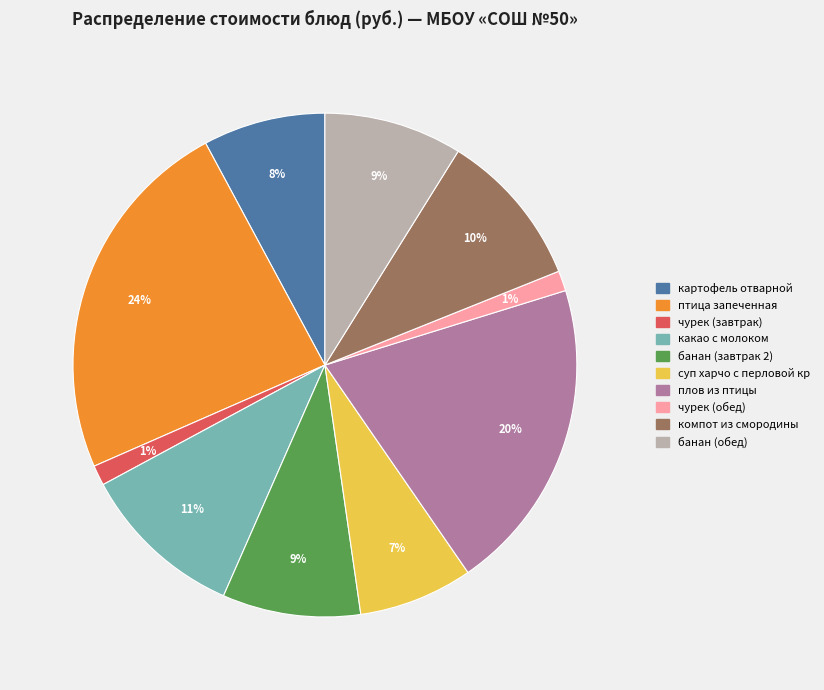

Which has a higher value, картофель отварной or какао с молоком?

какао с молоком